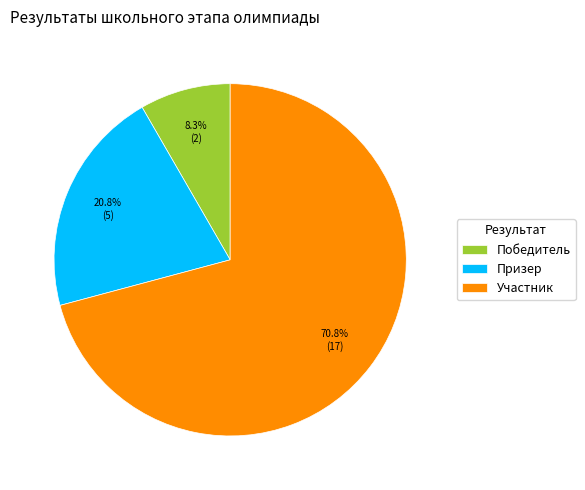

Approximately how many times larger is the value at Победитель compared to Призер?

0.4